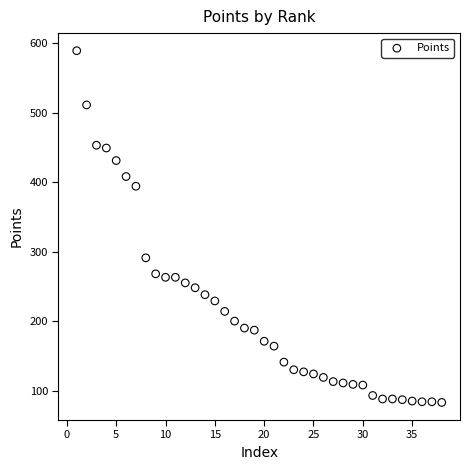

What Y value in the scatter plot is closest to 336?

291